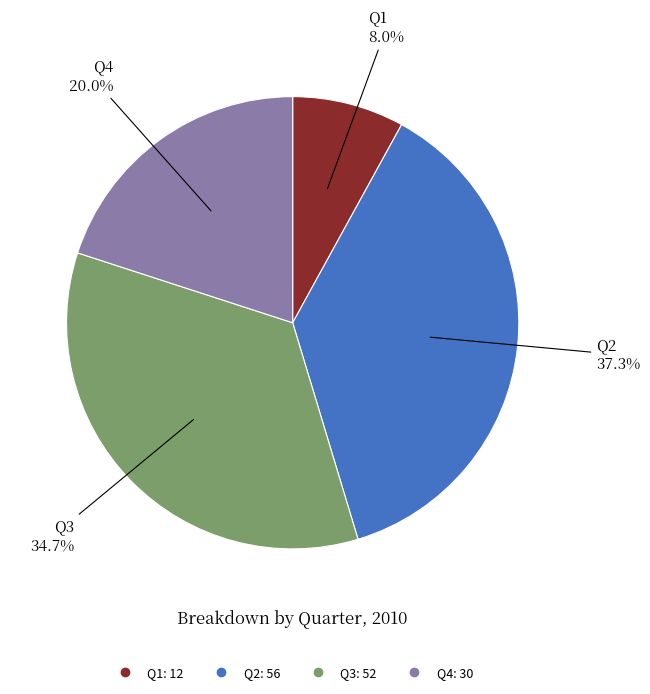

To the nearest percent, what is the difference between the largest and smallest slice percentages?

29%